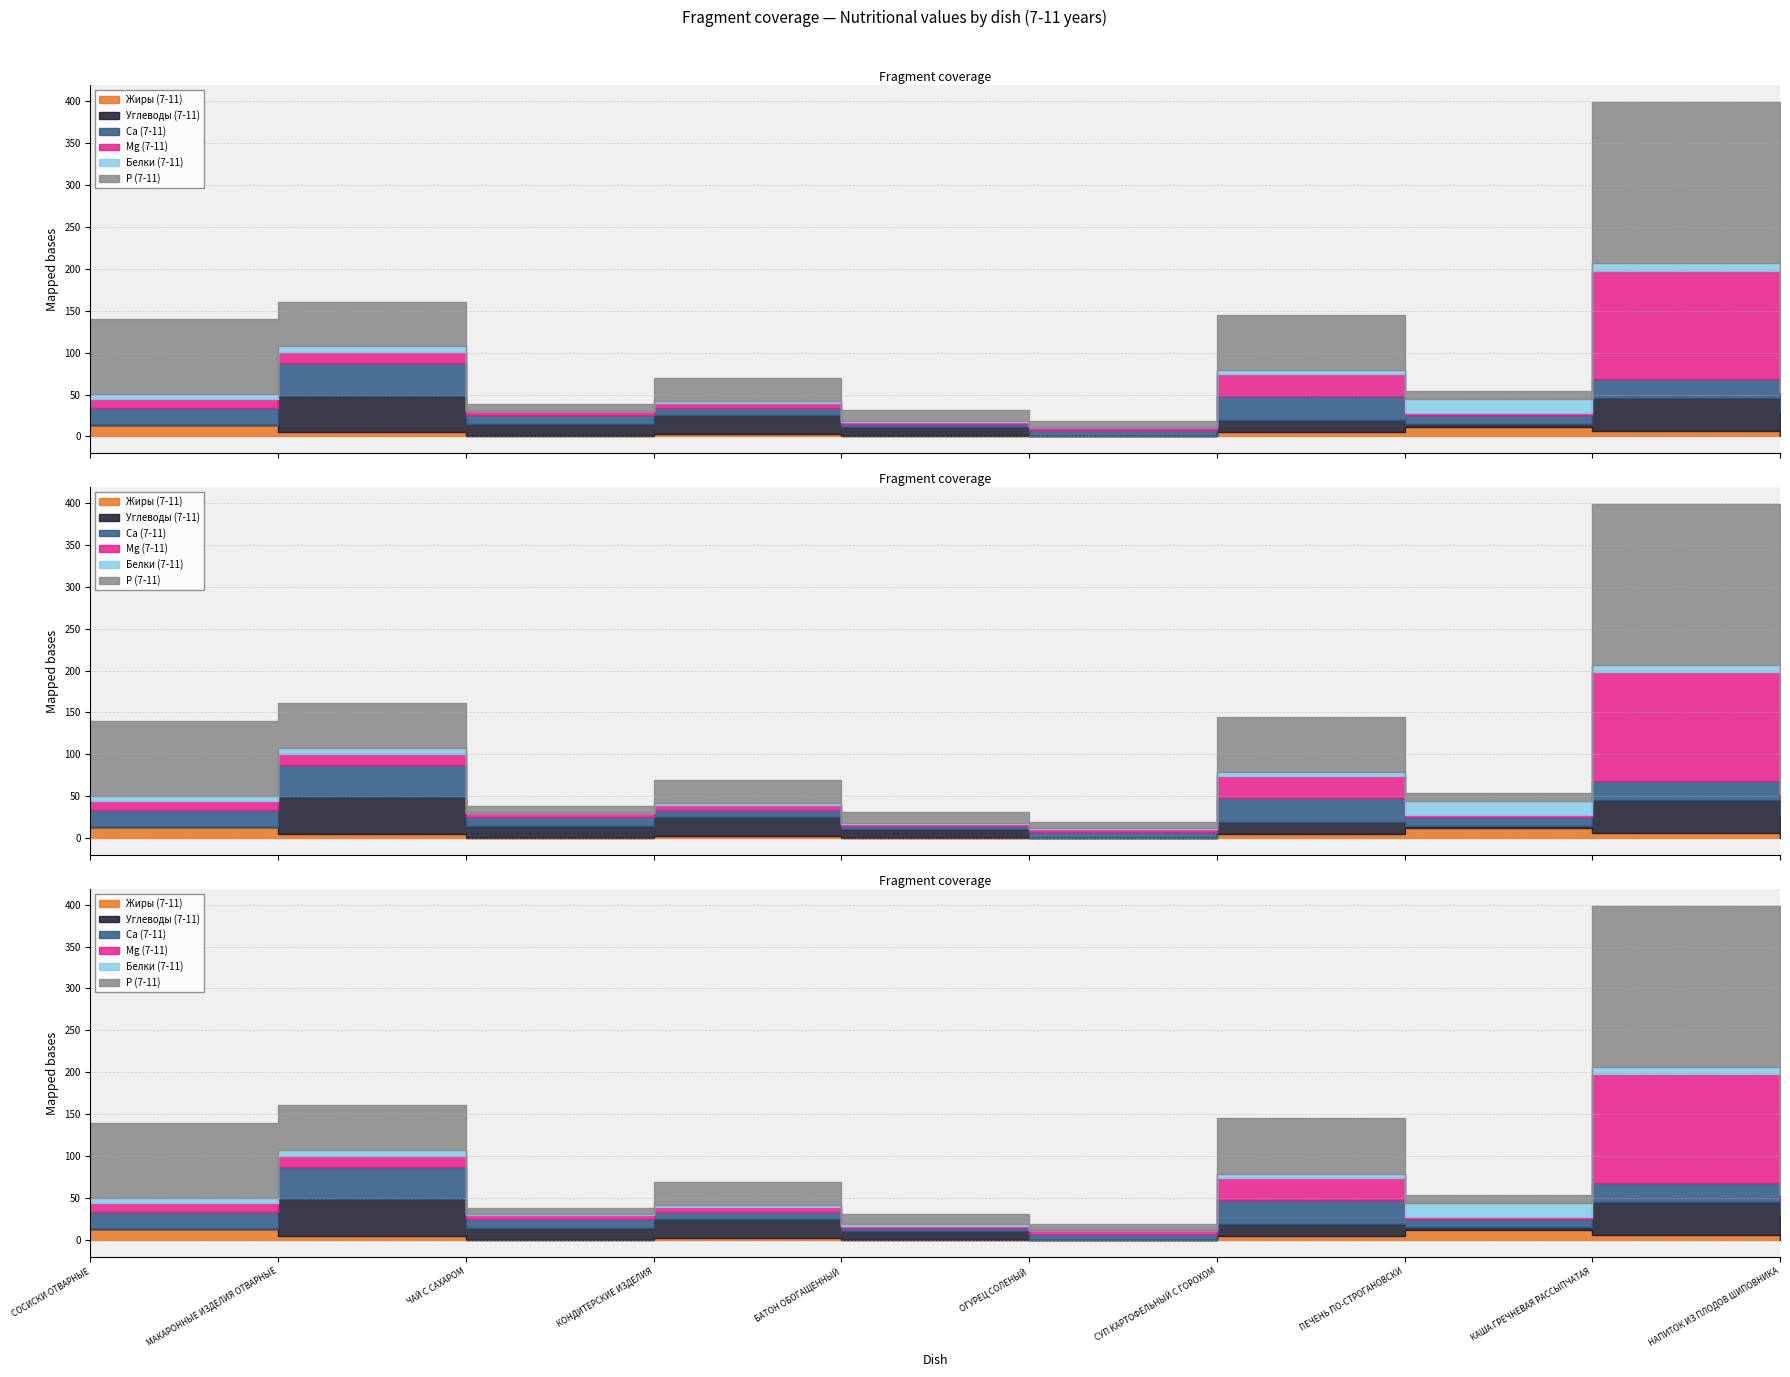

Reading left to right, transcribe all the data shown in this chart.

Жиры (7-11): СОСИСКИ ОТВАРНЫЕ=13.4	МАКАРОННЫЕ ИЗДЕЛИЯ ОТВАРНЫЕ=4.8	ЧАЙ С САХАРОМ=0.0	КОНДИТЕРСКИЕ ИЗДЕЛИЯ=2.9	БАТОН ОБОГАЩЕННЫЙ=0.6	ОГУРЕЦ СОЛЕНЫЙ=0.0	СУП КАРТОФЕЛЬНЫЙ С ГОРОХОМ=5.0	ПЕЧЕНЬ ПО-СТРОГАНОВСКИ=11.9	КАША ГРЕЧНЕВАЯ РАССЫПЧАТАЯ=6.2	НАПИТОК ИЗ ПЛОДОВ ШИПОВНИКА=0.3
Углеводы (7-11): СОСИСКИ ОТВАРНЫЕ=0.2	МАКАРОННЫЕ ИЗДЕЛИЯ ОТВАРНЫЕ=44.0	ЧАЙ С САХАРОМ=15.0	КОНДИТЕРСКИЕ ИЗДЕЛИЯ=22.3	БАТОН ОБОГАЩЕННЫЙ=10.3	ОГУРЕЦ СОЛЕНЫЙ=0.5	СУП КАРТОФЕЛЬНЫЙ С ГОРОХОМ=14.9	ПЕЧЕНЬ ПО-СТРОГАНОВСКИ=3.4	КАША ГРЕЧНЕВАЯ РАССЫПЧАТАЯ=39.3	НАПИТОК ИЗ ПЛОДОВ ШИПОВНИКА=28.8
Ca (7-11): СОСИСКИ ОТВАРНЫЕ=19.8	МАКАРОННЫЕ ИЗДЕЛИЯ ОТВАРНЫЕ=38.2	ЧАЙ С САХАРОМ=10.3	КОНДИТЕРСКИЕ ИЗДЕЛИЯ=8.7	БАТОН ОБОГАЩЕННЫЙ=3.8	ОГУРЕЦ СОЛЕНЫЙ=6.9	СУП КАРТОФЕЛЬНЫЙ С ГОРОХОМ=27.9	ПЕЧЕНЬ ПО-СТРОГАНОВСКИ=10.1	КАША ГРЕЧНЕВАЯ РАССЫПЧАТАЯ=23.0	НАПИТОК ИЗ ПЛОДОВ ШИПОВНИКА=19.3
Mg (7-11): СОСИСКИ ОТВАРНЫЕ=11.0	МАКАРОННЫЕ ИЗДЕЛИЯ ОТВАРНЫЕ=13.4	ЧАЙ С САХАРОМ=5.3	КОНДИТЕРСКИЕ ИЗДЕЛИЯ=6.0	БАТОН ОБОГАЩЕННЫЙ=2.6	ОГУРЕЦ СОЛЕНЫЙ=4.2	СУП КАРТОФЕЛЬНЫЙ С ГОРОХОМ=26.4	ПЕЧЕНЬ ПО-СТРОГАНОВСКИ=2.2	КАША ГРЕЧНЕВАЯ РАССЫПЧАТАЯ=129.2	НАПИТОК ИЗ ПЛОДОВ ШИПОВНИКА=4.9
Белки (7-11): СОСИСКИ ОТВАРНЫЕ=6.2	МАКАРОННЫЕ ИЗДЕЛИЯ ОТВАРНЫЕ=6.9	ЧАЙ С САХАРОМ=0.2	КОНДИТЕРСКИЕ ИЗДЕЛИЯ=2.3	БАТОН ОБОГАЩЕННЫЙ=1.5	ОГУРЕЦ СОЛЕНЫЙ=0.2	СУП КАРТОФЕЛЬНЫЙ С ГОРОХОМ=5.1	ПЕЧЕНЬ ПО-СТРОГАНОВСКИ=16.7	КАША ГРЕЧНЕВАЯ РАССЫПЧАТАЯ=8.6	НАПИТОК ИЗ ПЛОДОВ ШИПОВНИКА=0.7
P (7-11): СОСИСКИ ОТВАРНЫЕ=89.1	МАКАРОННЫЕ ИЗДЕЛИЯ ОТВАРНЫЕ=53.5	ЧАЙ С САХАРОМ=7.4	КОНДИТЕРСКИЕ ИЗДЕЛИЯ=27.0	БАТОН ОБОГАЩЕННЫЙ=13.0	ОГУРЕЦ СОЛЕНЫЙ=7.2	СУП КАРТОФЕЛЬНЫЙ С ГОРОХОМ=65.8	ПЕЧЕНЬ ПО-СТРОГАНОВСКИ=10.1	КАША ГРЕЧНЕВАЯ РАССЫПЧАТАЯ=192.2	НАПИТОК ИЗ ПЛОДОВ ШИПОВНИКА=3.1